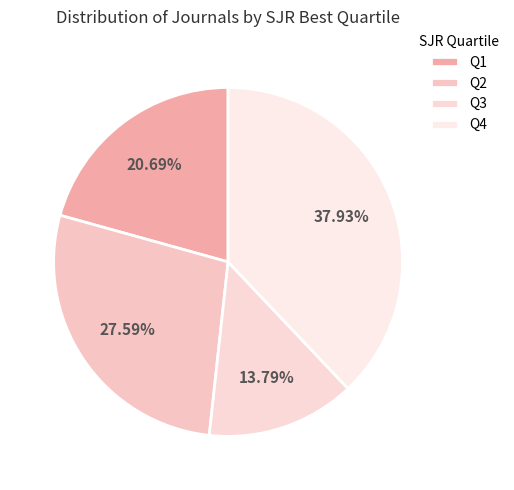

How many slices are in this pie chart?

4